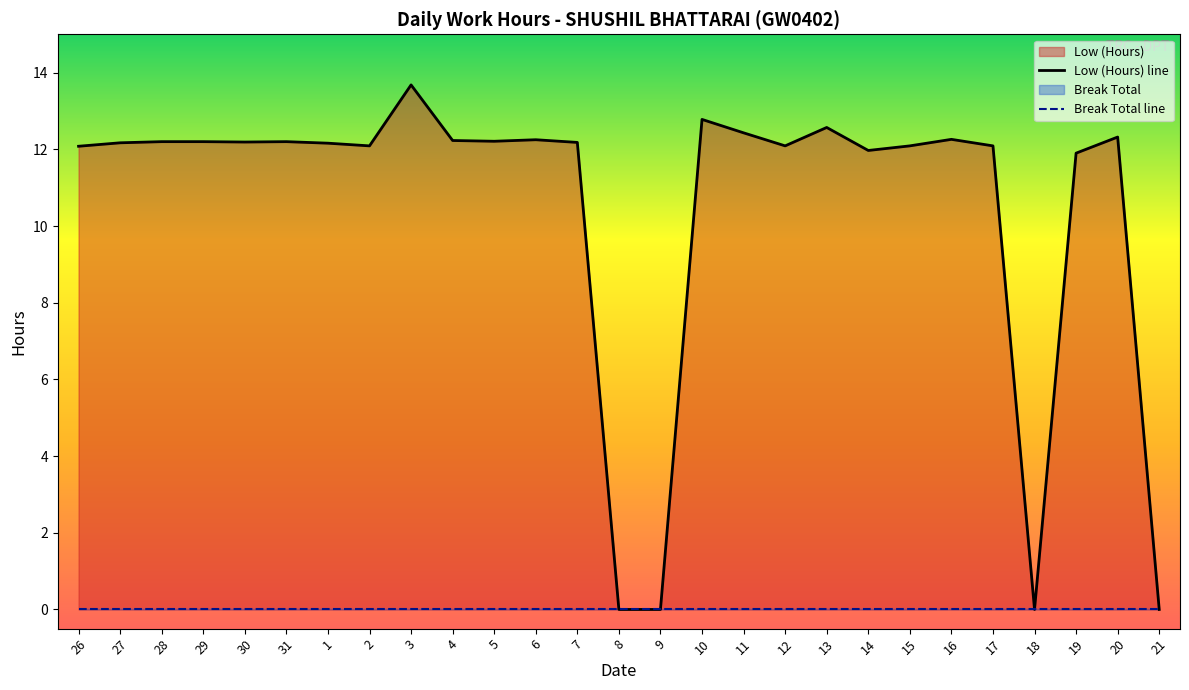

What is the difference between the second highest and minimum values?

12.8